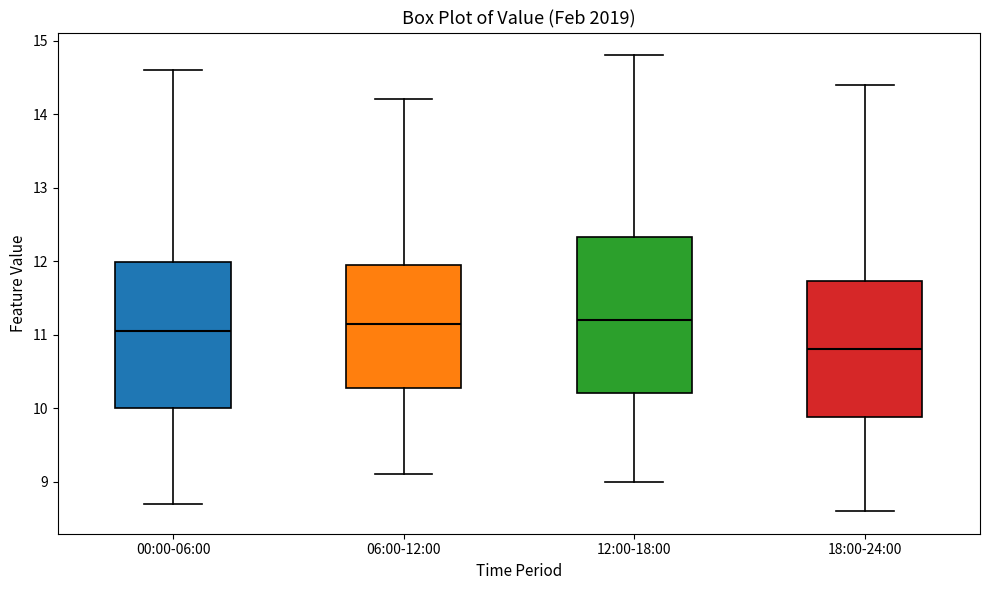

Reading left to right, transcribe this box plot: for each box, give where its median line is, the range the box spans, and where its two whiskers end, as read against the y-axis. The values are not printed on the chart, so give them approximately, as read against the axis.

00:00-06:00: median 11.1, box 10.0 to 12.0, whiskers 8.7 to 14.6
06:00-12:00: median 11.2, box 10.3 to 12.0, whiskers 9.1 to 14.2
12:00-18:00: median 11.2, box 10.2 to 12.3, whiskers 9.0 to 14.8
18:00-24:00: median 10.8, box 9.9 to 11.7, whiskers 8.6 to 14.4